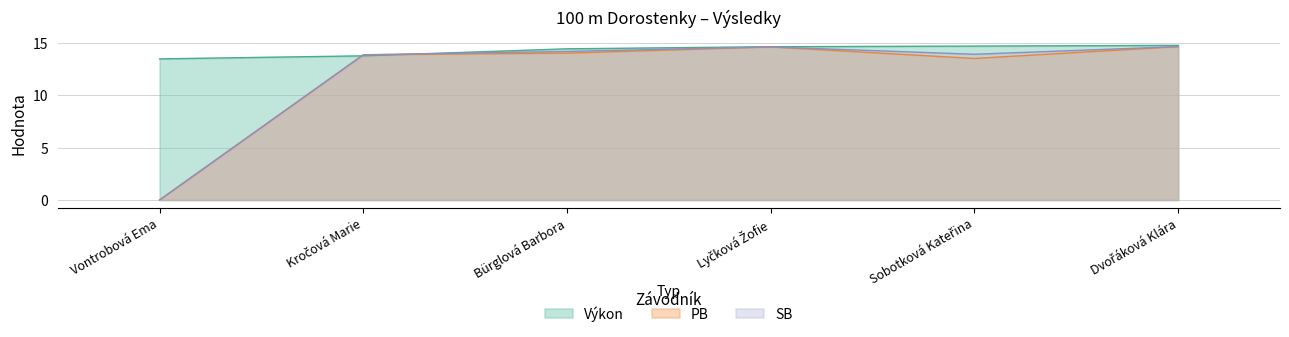

What is the difference between the maximum and minimum values in the PB series?

14.6